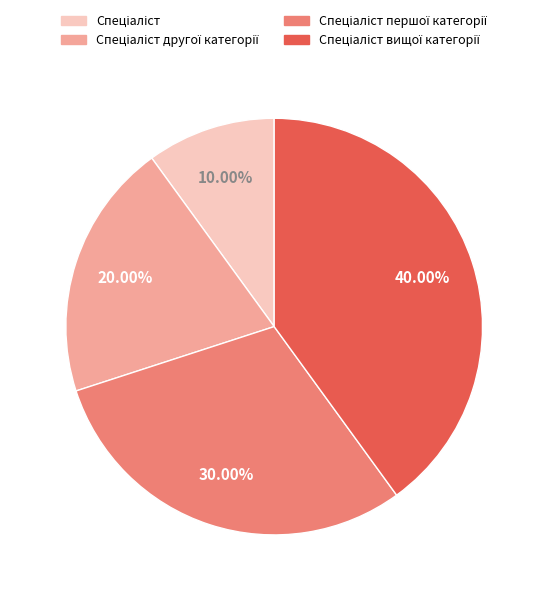

Is there a majority slice in this chart?

No